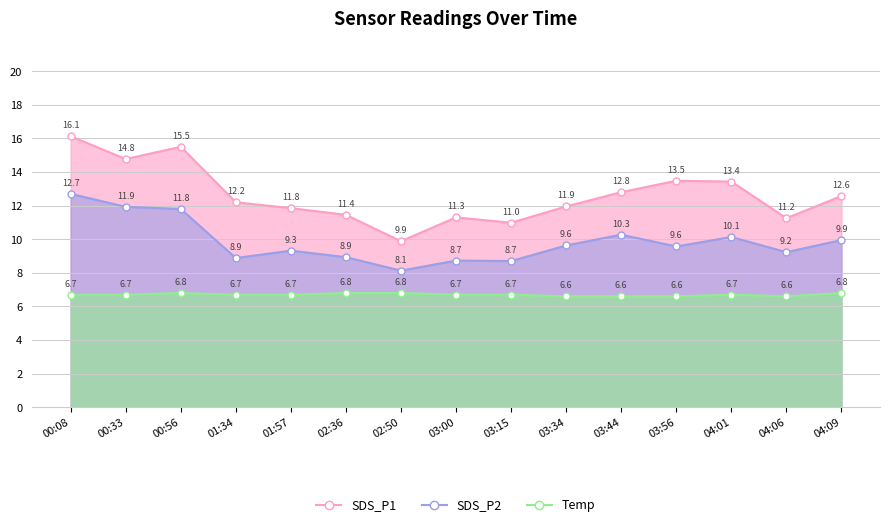

Reading left to right, what are all the values shown in this chart?

SDS_P1: 16.1	14.8	15.5	12.2	11.8	11.4	9.9	11.3	11.0	11.9	12.8	13.5	13.4	11.2	12.6
SDS_P2: 12.7	11.9	11.8	8.9	9.3	8.9	8.1	8.7	8.7	9.6	10.3	9.6	10.1	9.2	9.9
Temp: 6.7	6.7	6.8	6.7	6.7	6.8	6.8	6.7	6.7	6.6	6.6	6.6	6.7	6.6	6.8